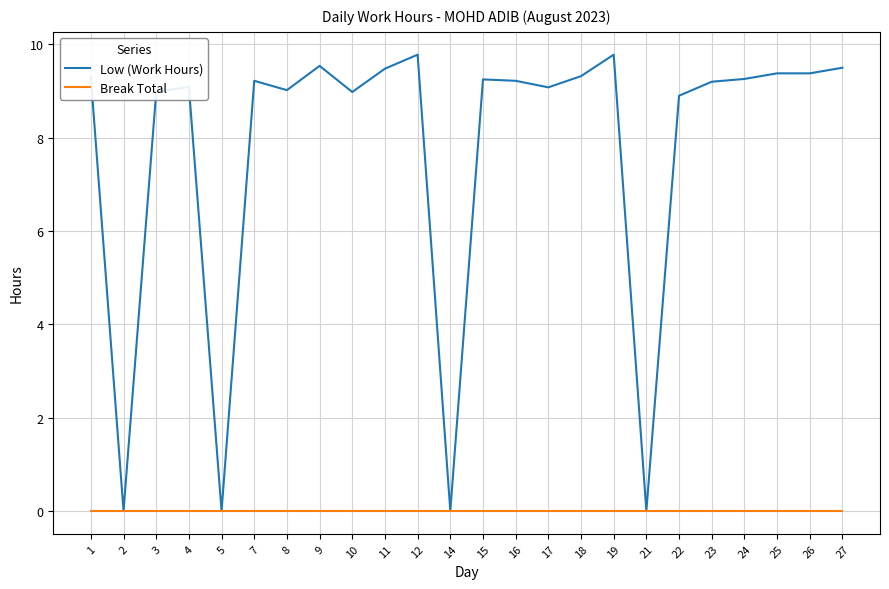

What is the total value across all series at 18?

9.3